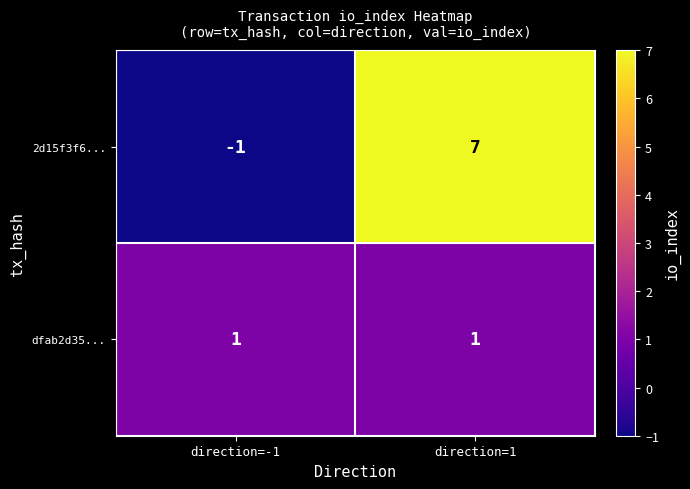

At which category is the sum across all series the highest?

direction=1